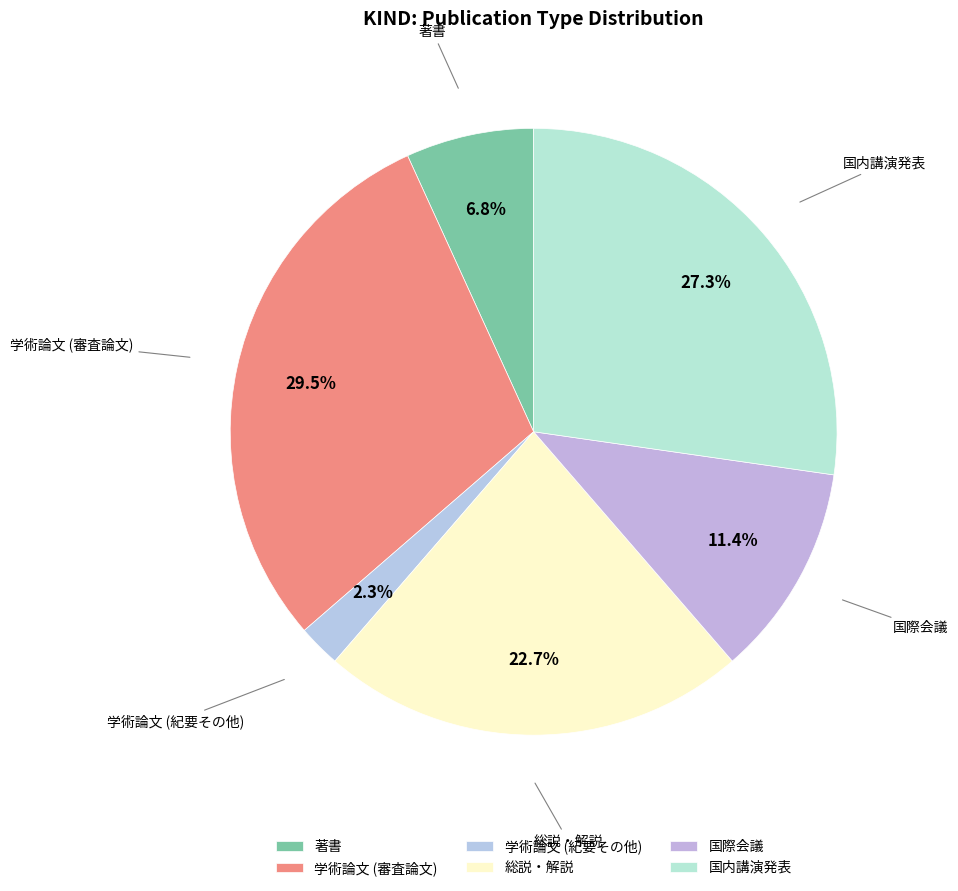

True or false: 国内講演発表 accounts for 27% of the total.

True